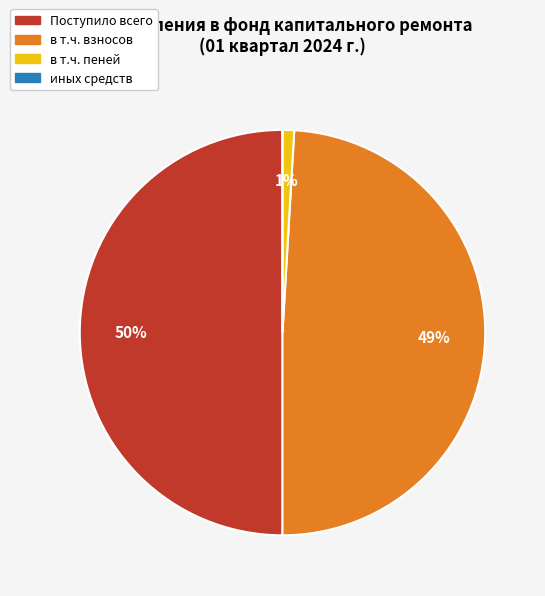

Which slice is the largest?

Поступило всего